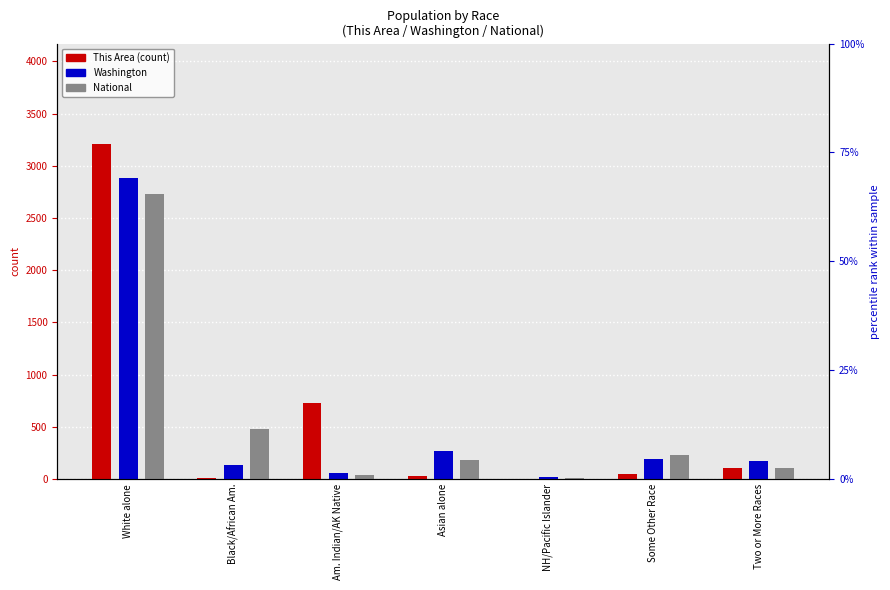

What are all the series names shown in the legend?

This Area, Washington, National